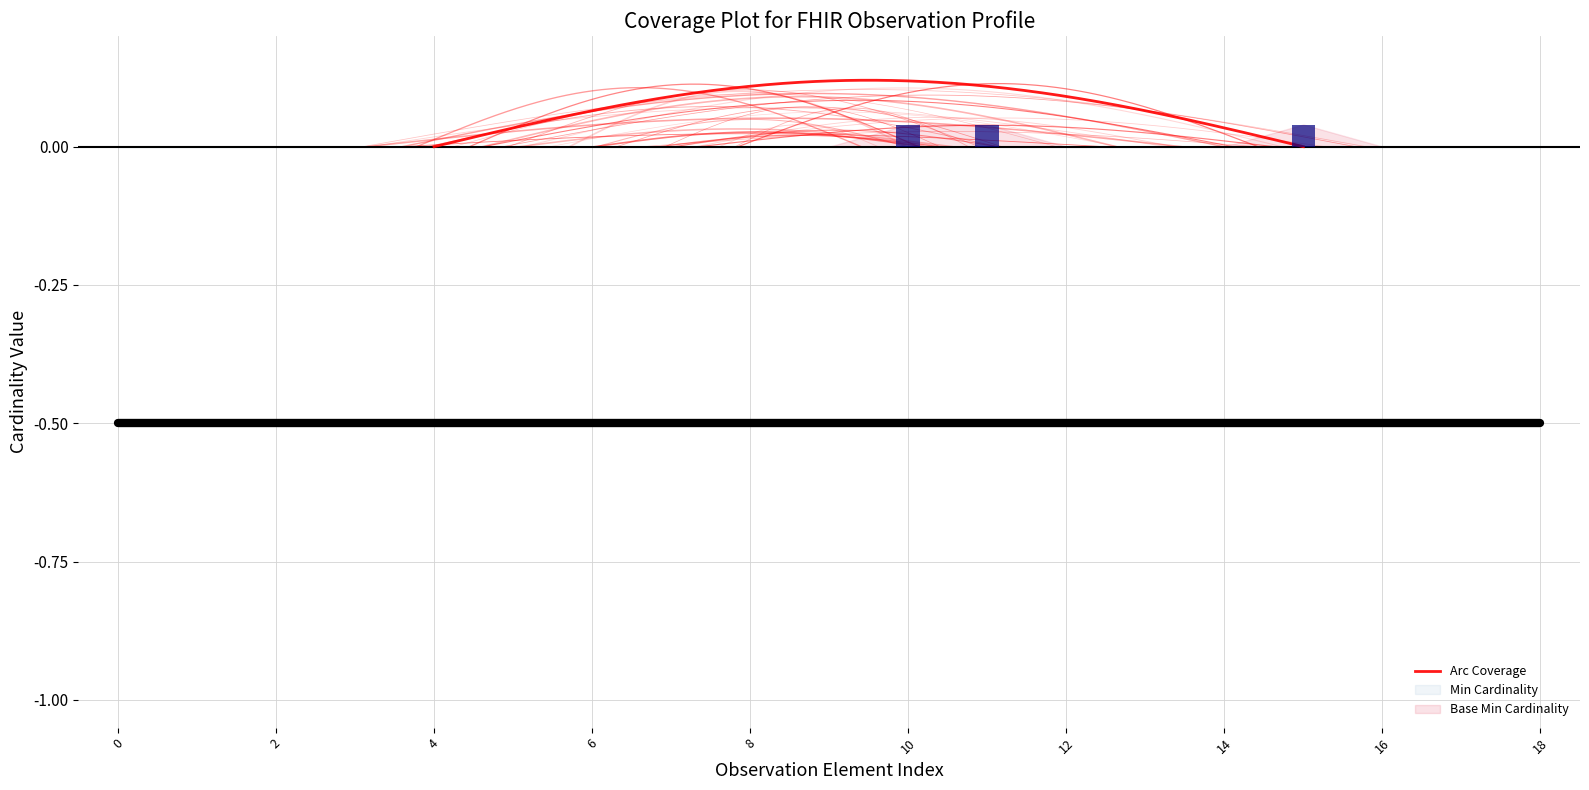

What position from the left is Observation.focus?

14